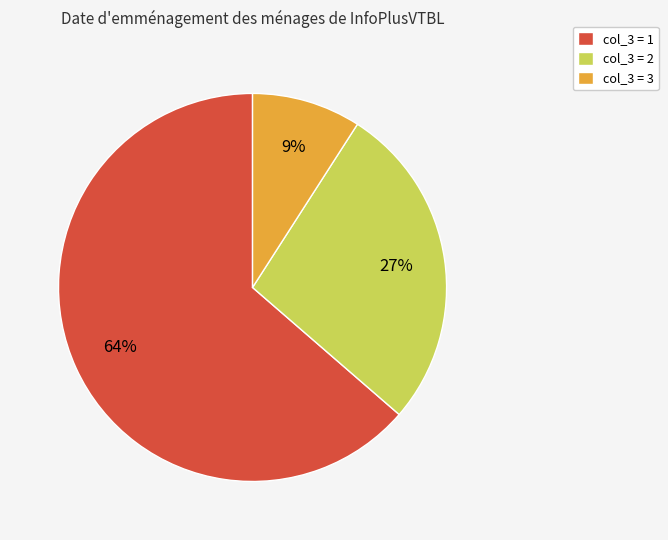

Between col_3 = 3 and col_3 = 1, which is larger?

col_3 = 1